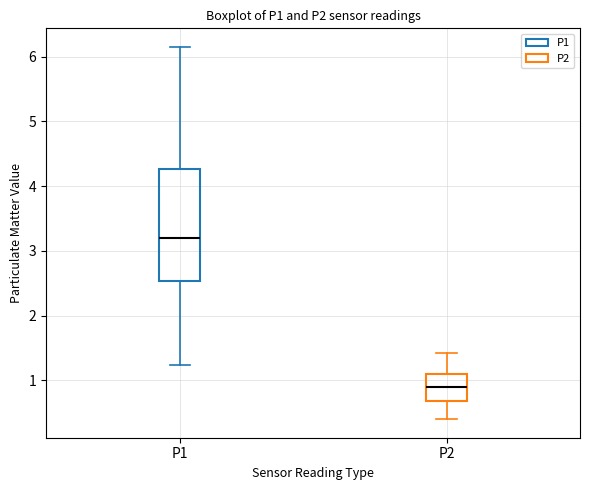

Reading left to right, transcribe this box plot: for each box, give where its median line is, the range the box spans, and where its two whiskers end, as read against the y-axis. The values are not printed on the chart, so give them approximately, as read against the axis.

P1: median 3.2, box 2.5 to 4.3, whiskers 1.2 to 6.2
P2: median 0.9, box 0.7 to 1.1, whiskers 0.4 to 1.4